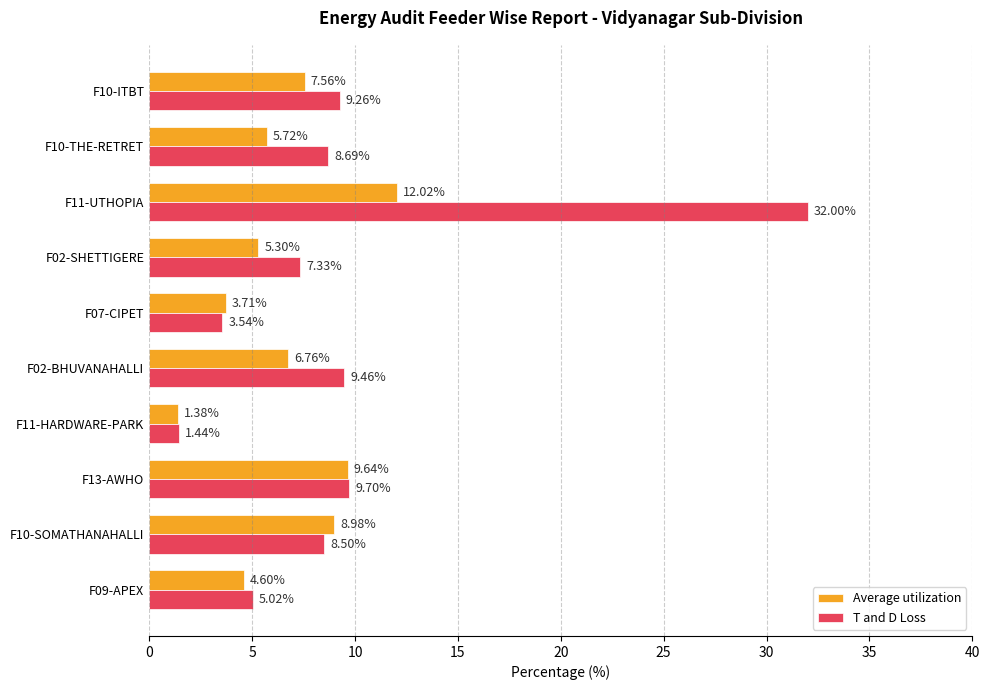

Rank the series by their average value, from highest to lowest.

T and D Loss, Average utilization